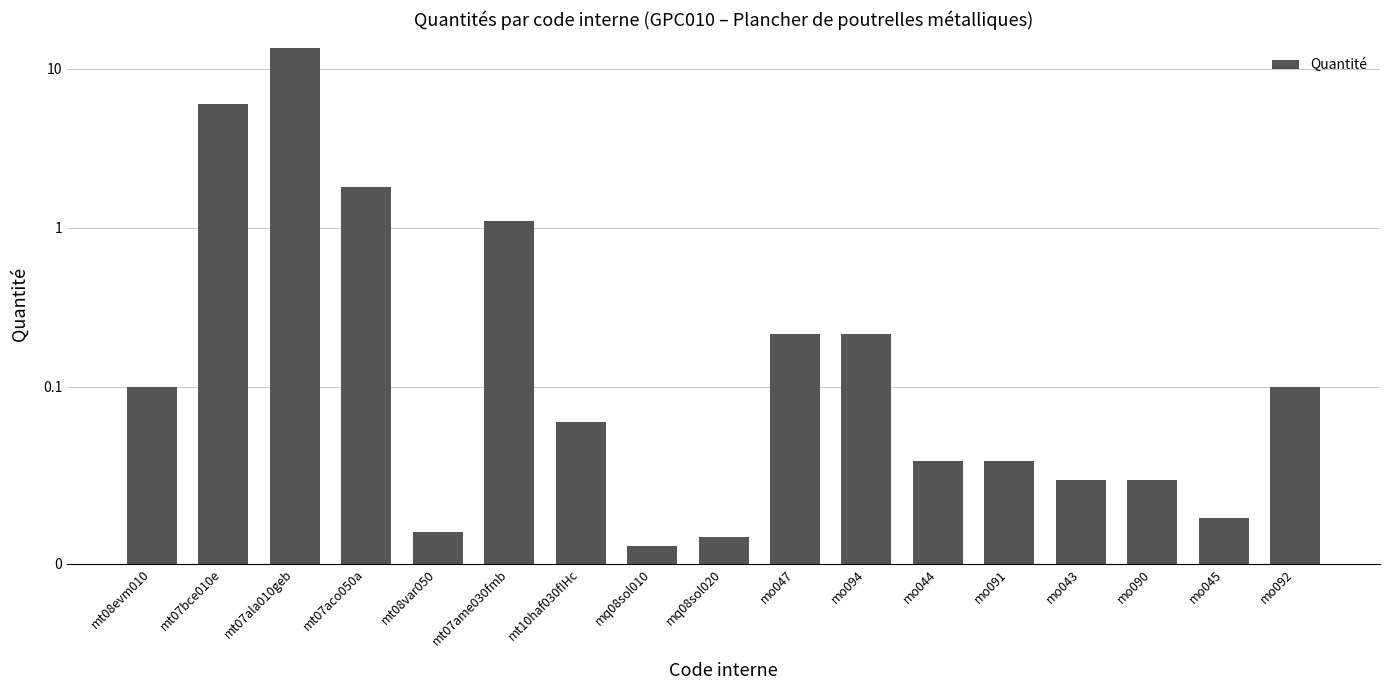

List the labels in order of value, smallest first.

mq08sol010, mq08sol020, mt08var050, mo045, mo043, mo090, mo044, mo091, mt10haf030fIHc, mt08evm010, mo092, mo047, mo094, mt07ame030fmb, mt07aco050a, mt07bce010e, mt07ala010geb